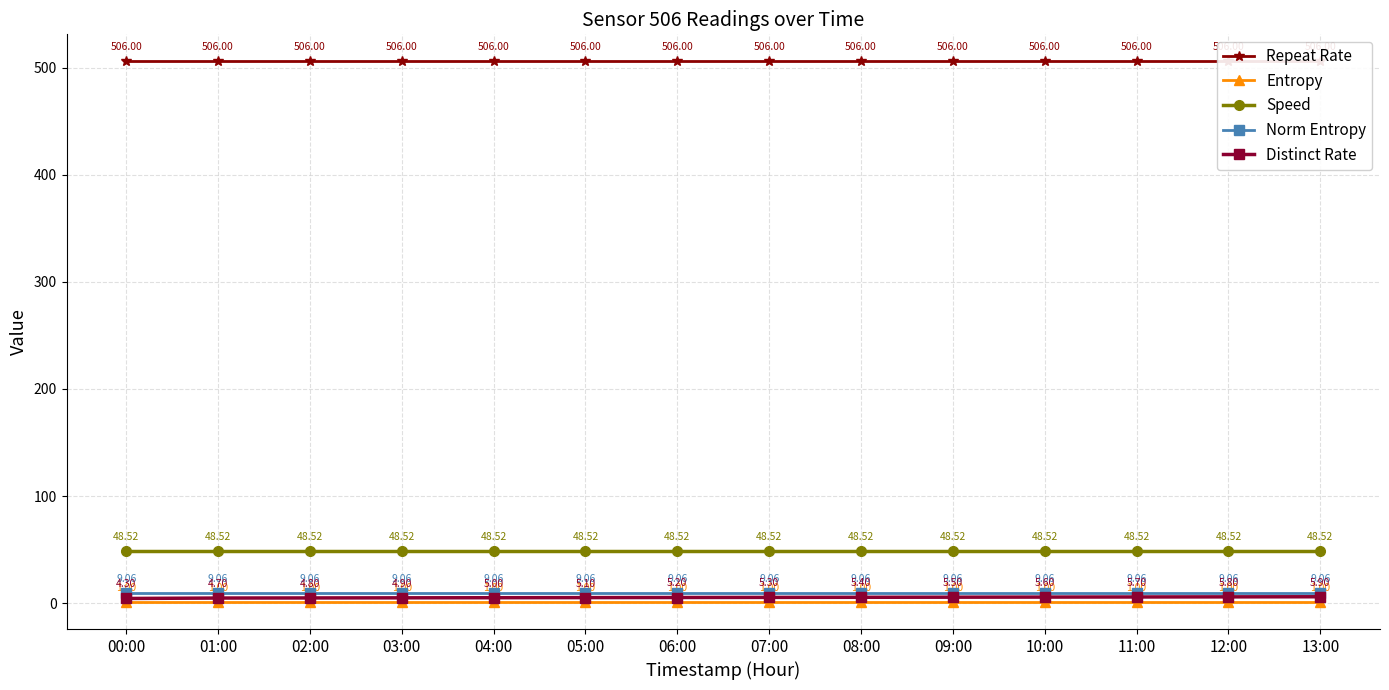

Between 10:00 and 11:00, which series saw the biggest shift?

Distinct Rate